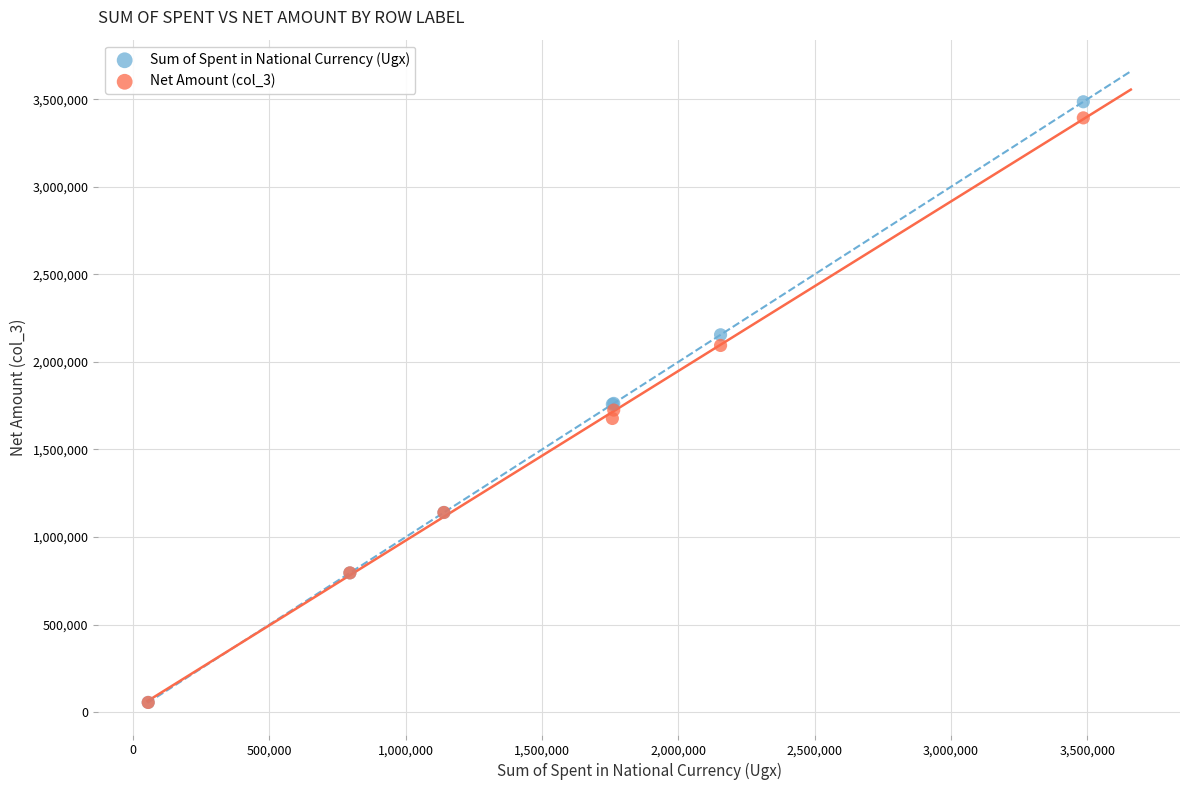

What are all the series names shown in the legend?

Sum of Spent in National Currency (Ugx), Net Amount (col_3)